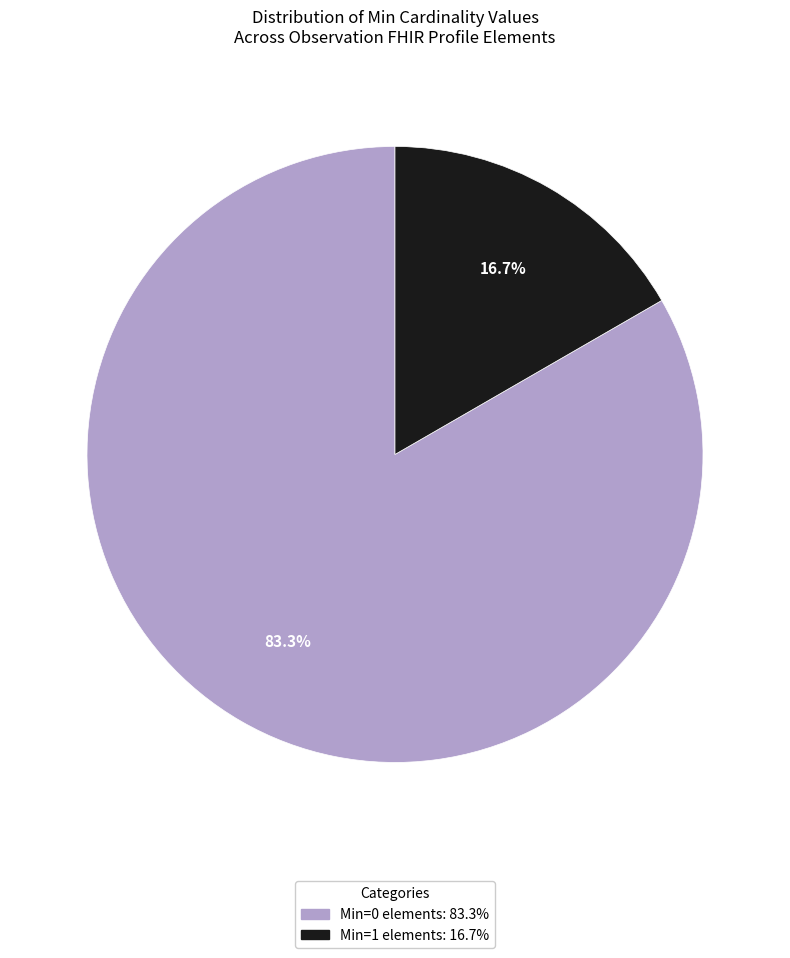

Is there a majority slice in this chart?

Yes